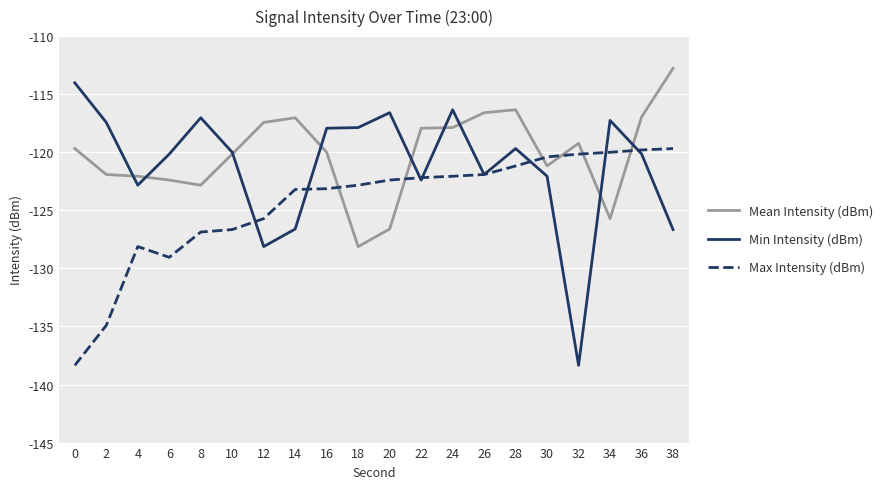

Rank the series by their average value, from highest to lowest.

Mean Intensity (dBm), Min Intensity (dBm), Max Intensity (dBm)